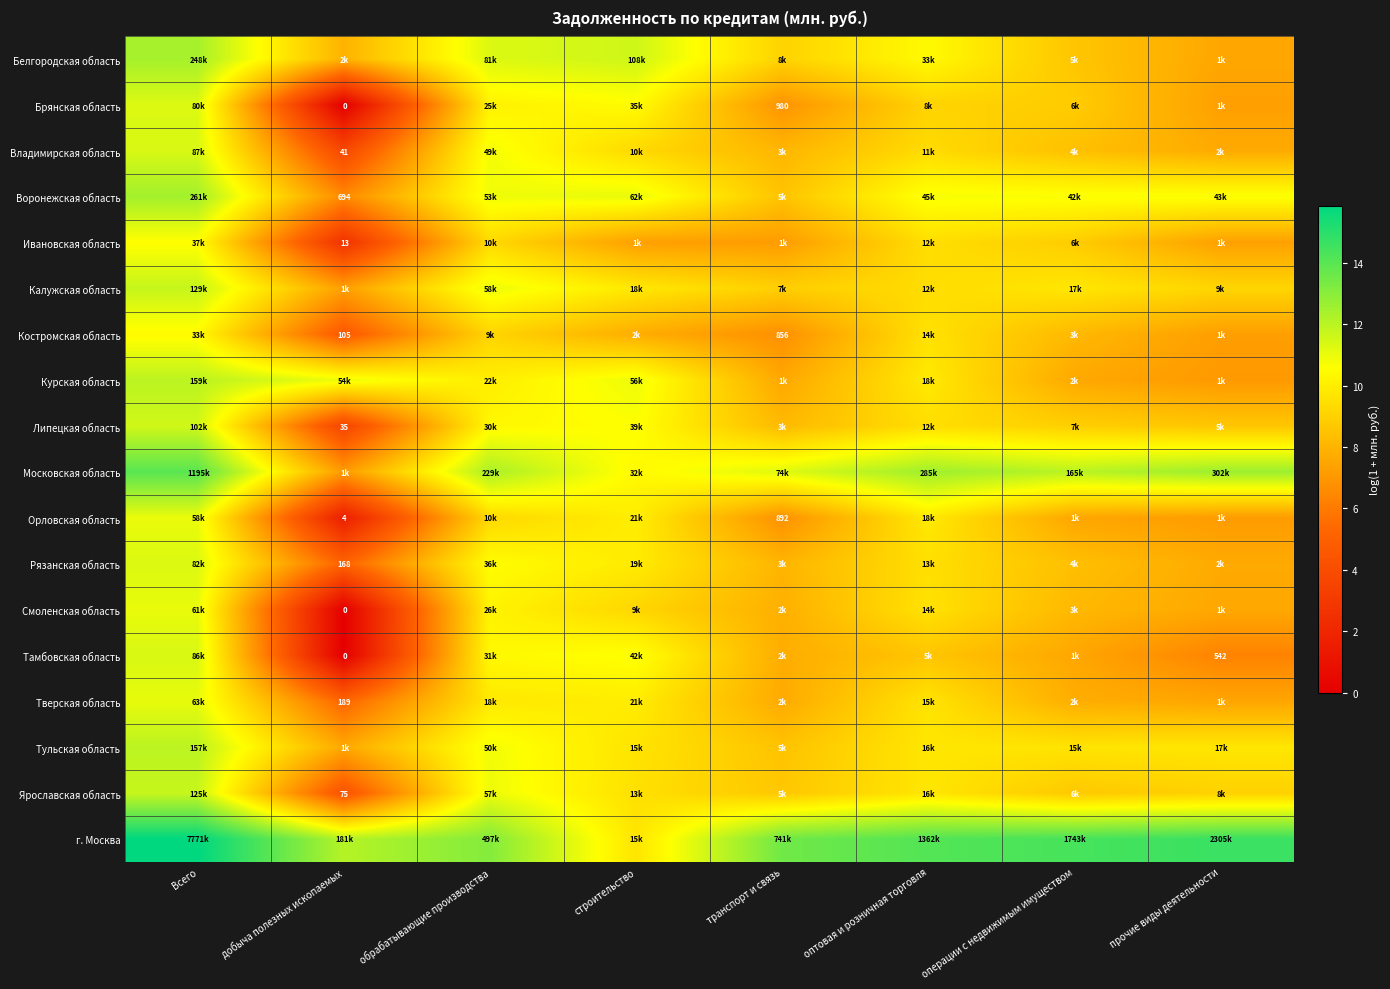

The Воронежская область series shows 3.9 at операции с недвижимым имуществом. True or false?

False